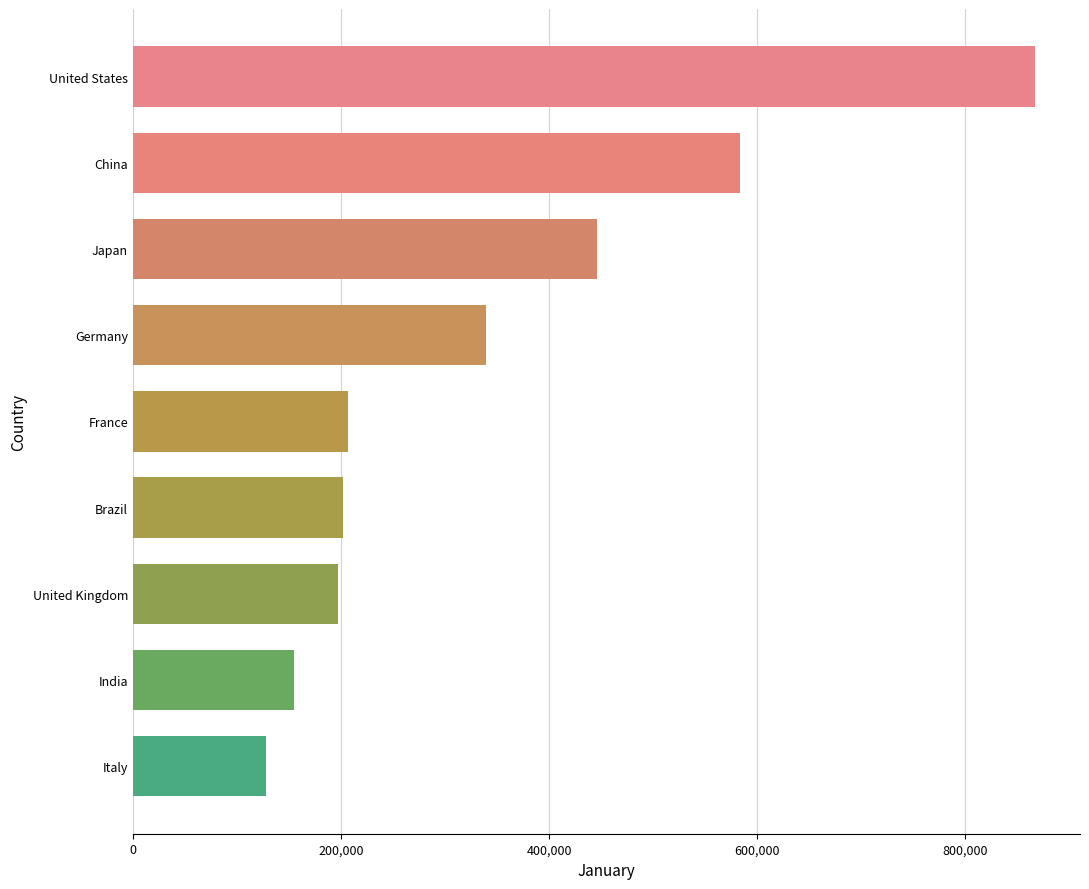

What is the label of the 1st bar from the top?

United States